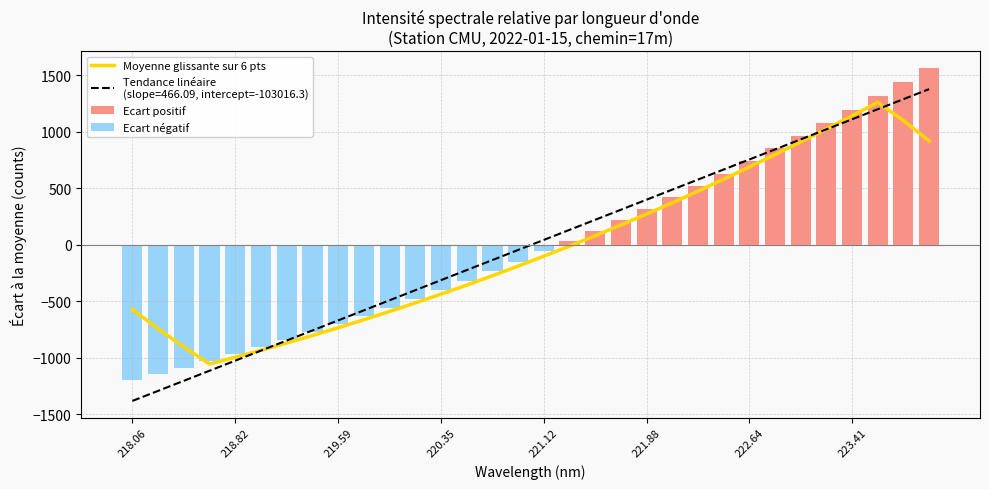

True or false: the data shows 2227.3 at 223.7895.

False